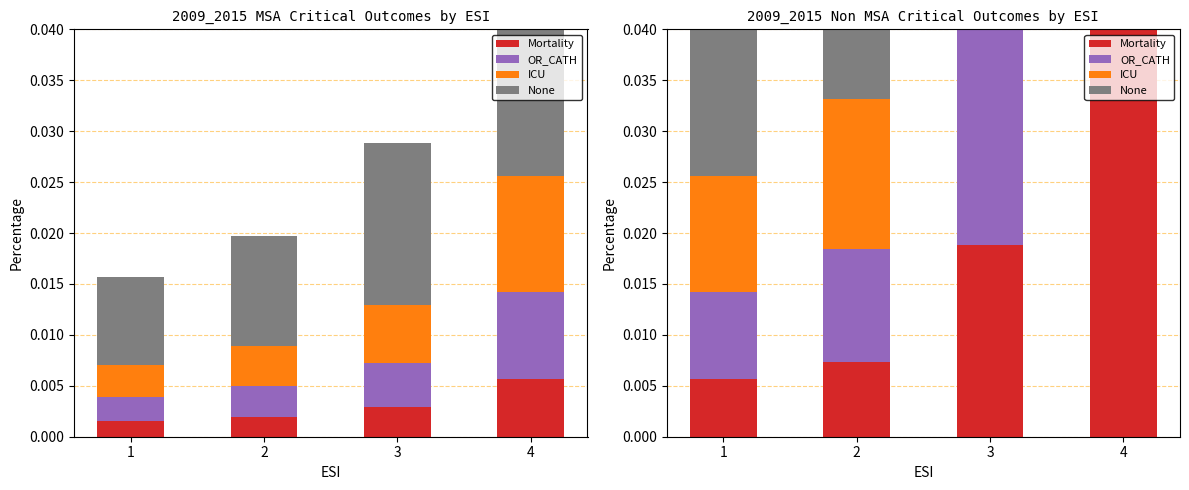

How many Mortality values are between 0 and 1?

4